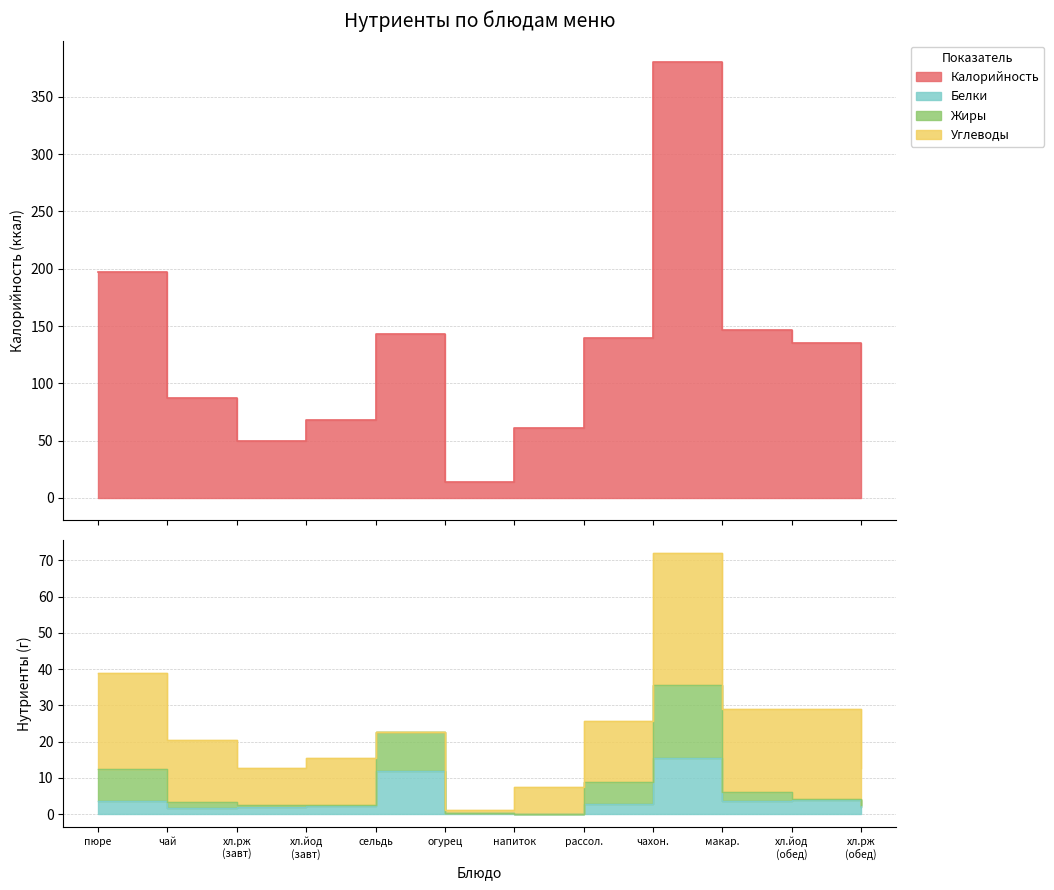

What is the sum of all Белки values?

49.3